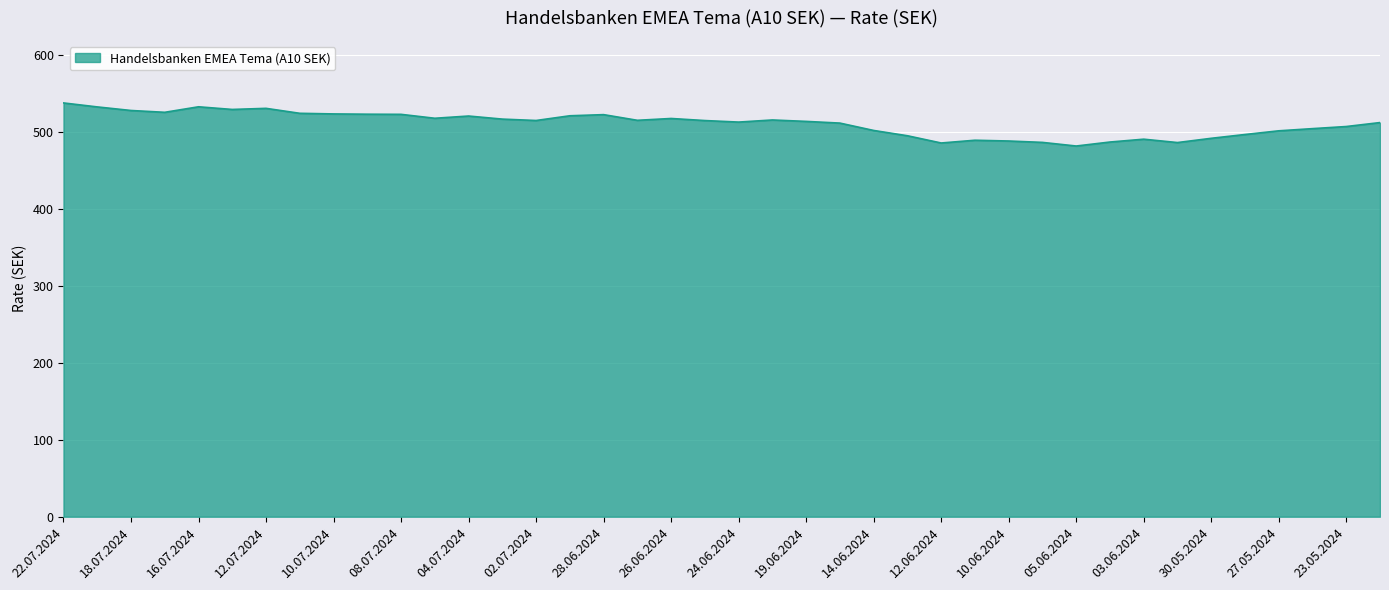

What is the smallest value displayed?

481.5